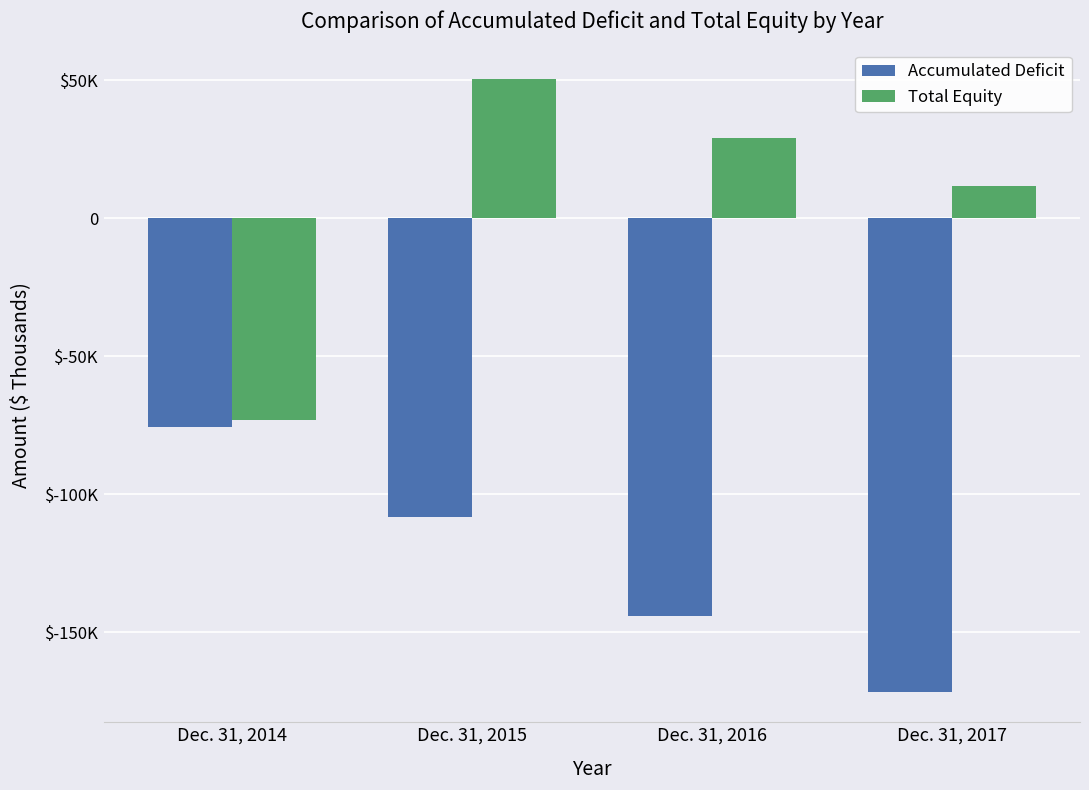

Rank the series by their average value, from highest to lowest.

Total Equity, Accumulated Deficit